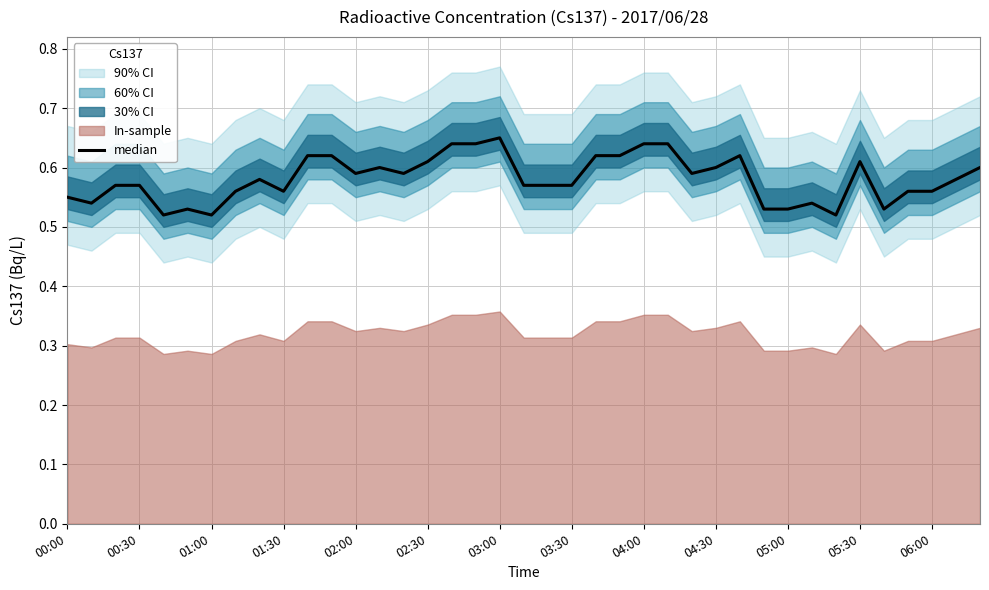

Is it true that the value at 01:30 is 0.6?

True